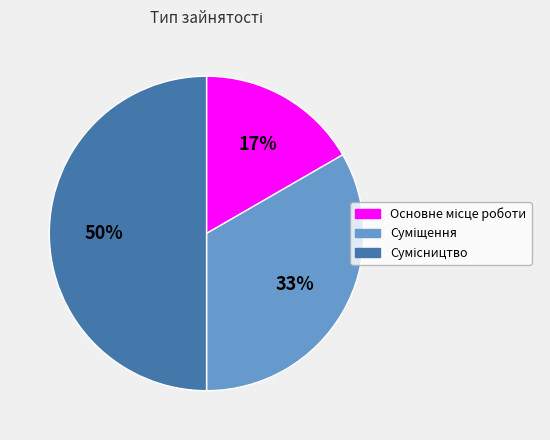

How many slices are in this pie chart?

3